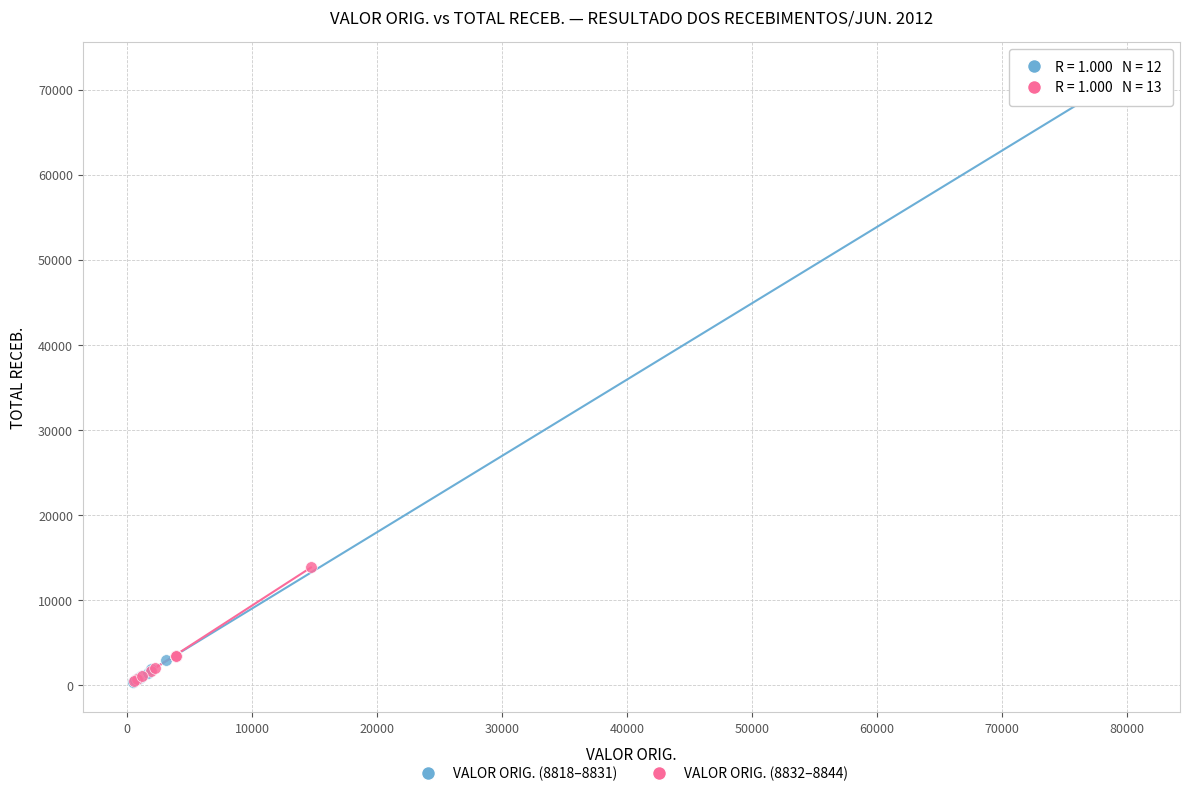

Which series reaches the maximum Y coordinate?

VALOR ORIG. (8818–8831)